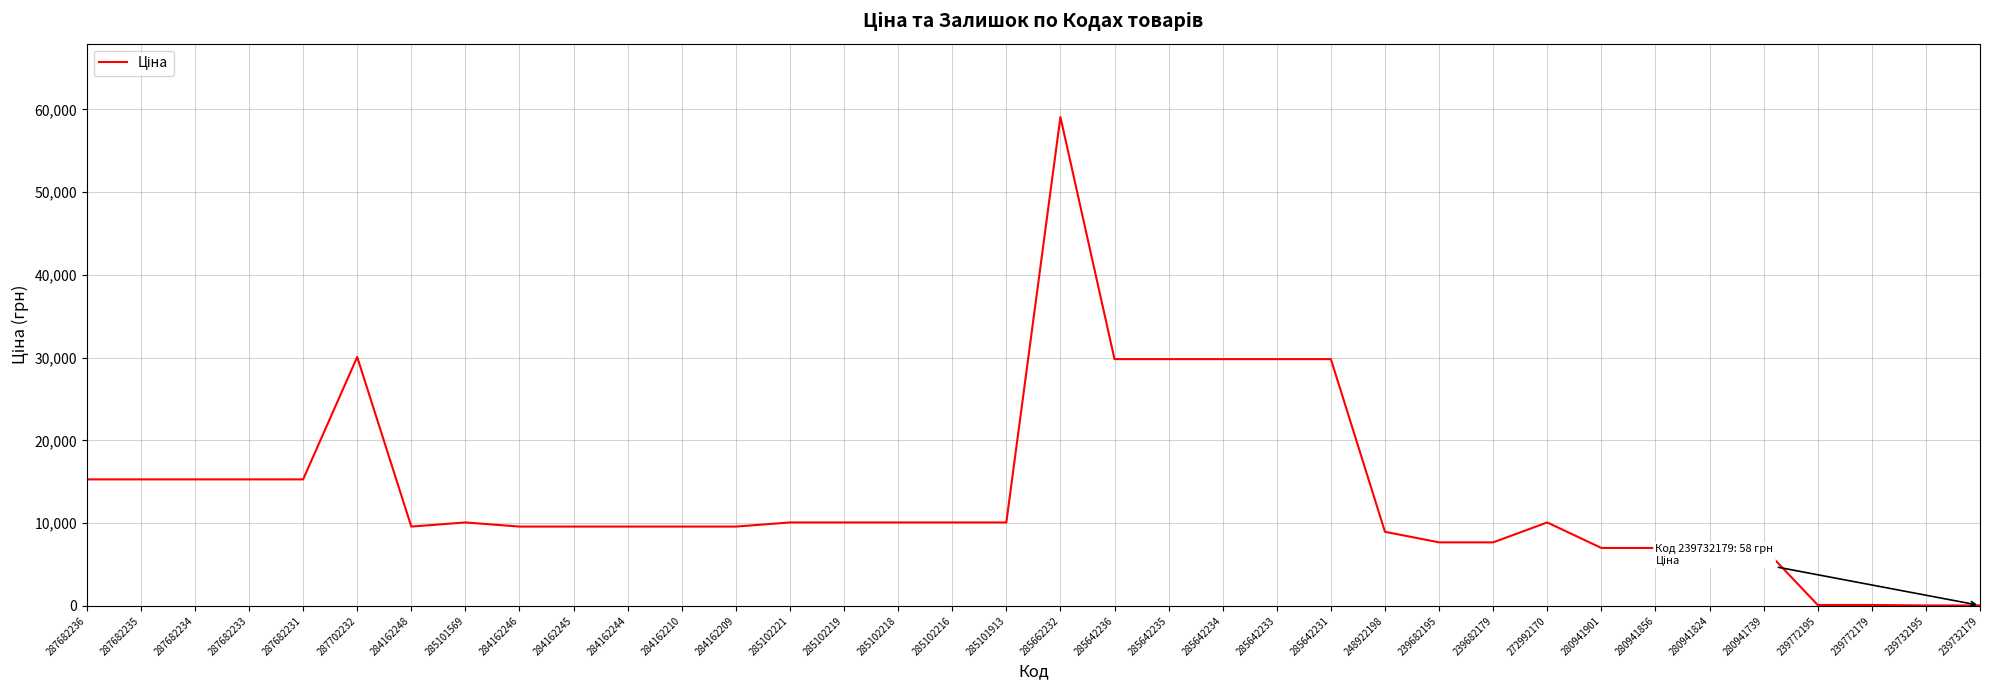

What is the maximum value shown in the chart?

59075.7